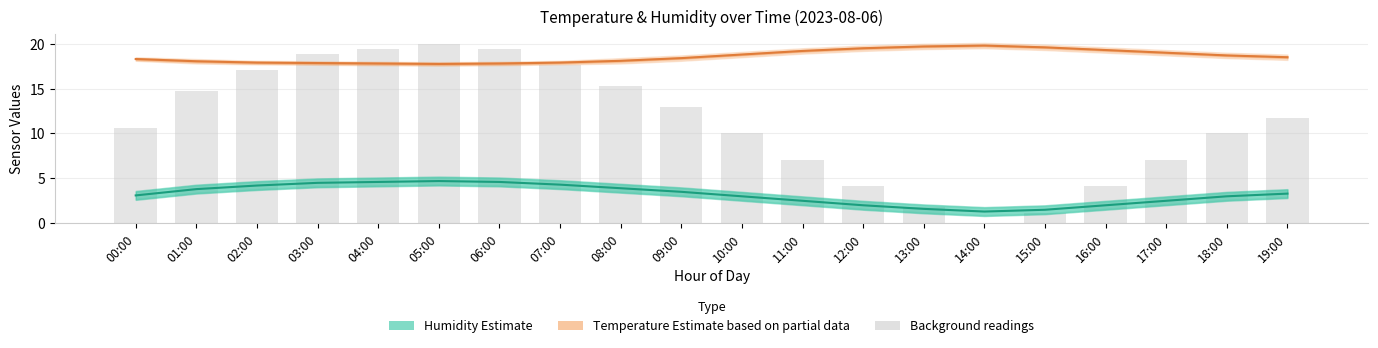

At which label does Humidity (Estimate) first exceed 3?

00:00